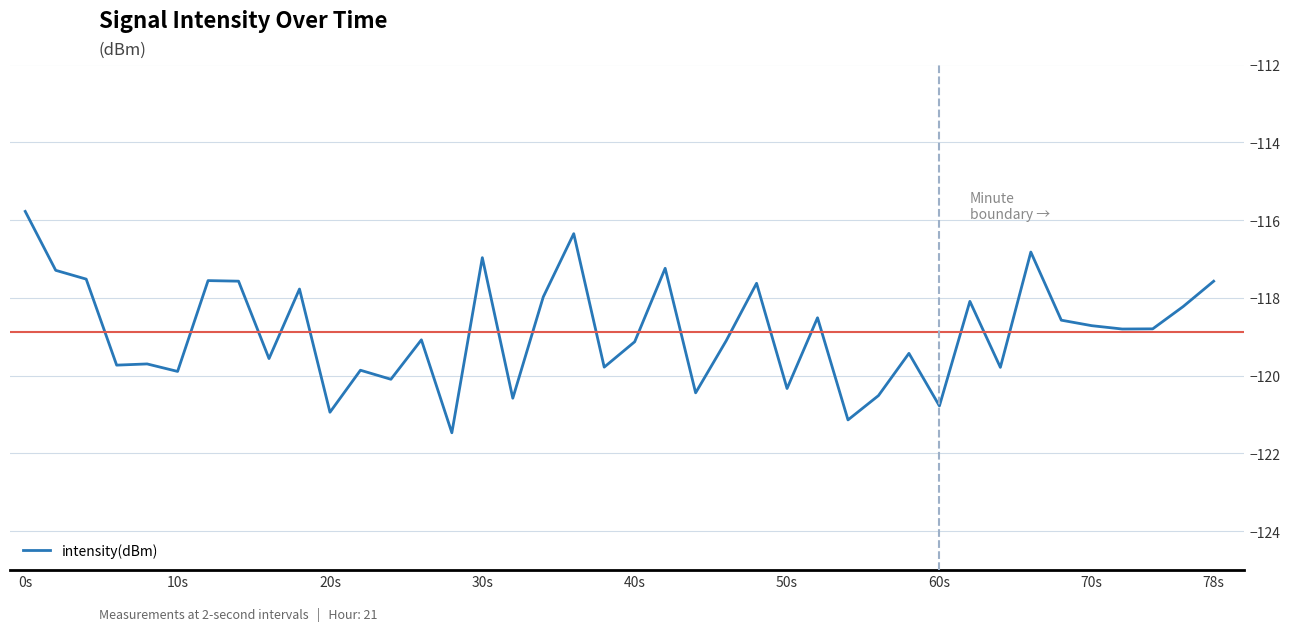

What is the difference between the maximum and minimum values?

5.7